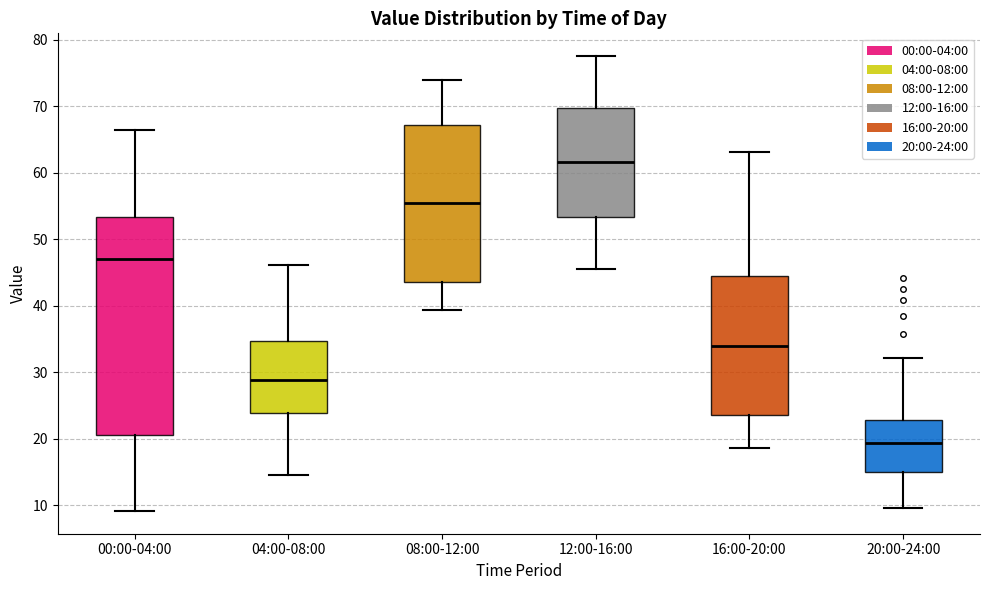

Reading left to right, transcribe this box plot: for each box, give where its median line is, the range the box spans, and where its two whiskers end, as read against the y-axis. The values are not printed on the chart, so give them approximately, as read against the axis.

00:00-04:00: median 47, box 21 to 53, whiskers 9 to 66
04:00-08:00: median 29, box 24 to 35, whiskers 15 to 46
08:00-12:00: median 55, box 44 to 67, whiskers 39 to 74
12:00-16:00: median 62, box 53 to 70, whiskers 46 to 78
16:00-20:00: median 34, box 24 to 44, whiskers 19 to 63
20:00-24:00: median 19, box 15 to 23, whiskers 10 to 32